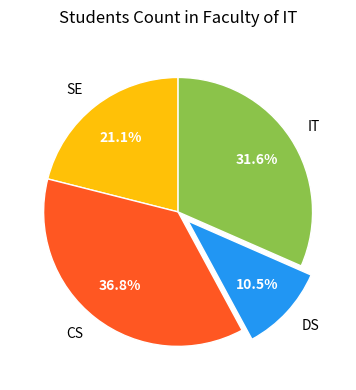

Which category has the biggest portion of the pie?

CS